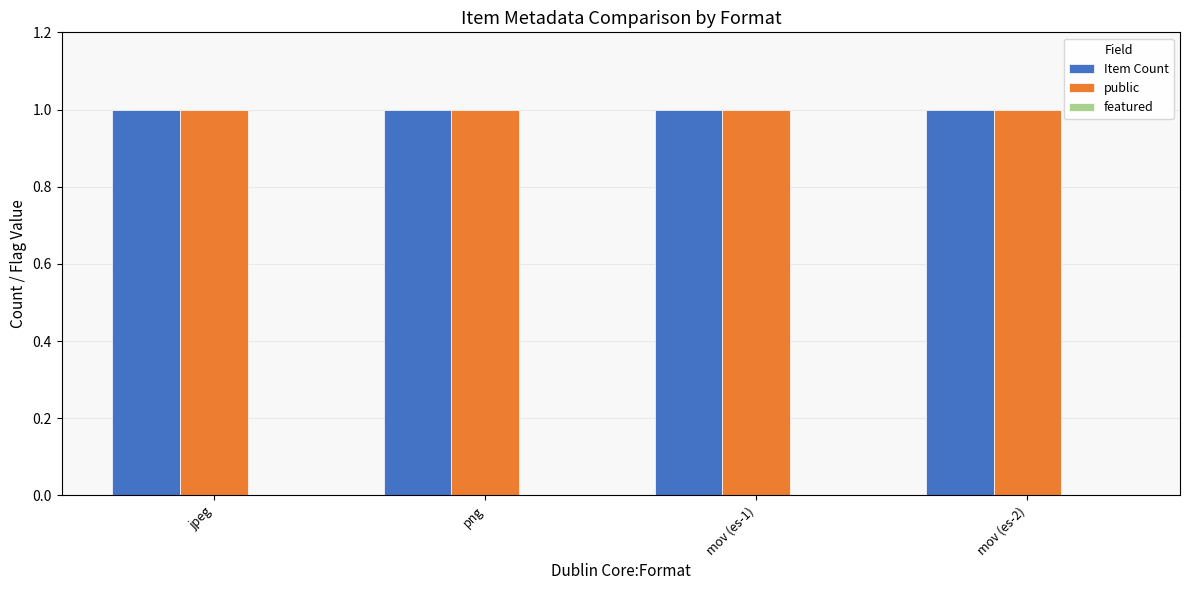

Does the chart contain any negative values?

No